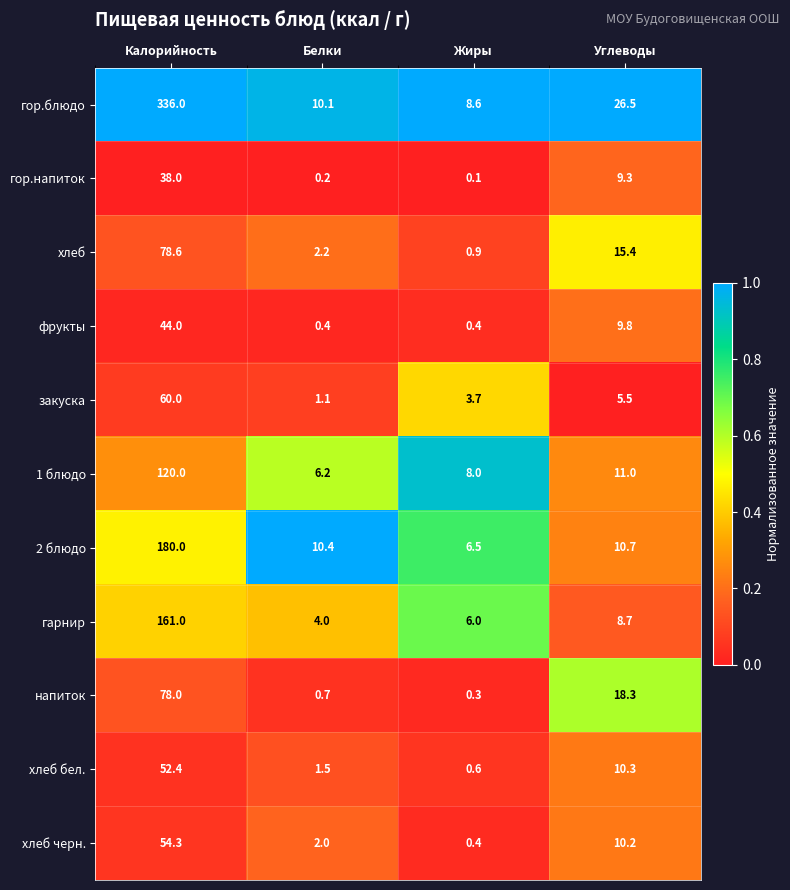

What is the sum of the 2 блюдо values at Жиры and Углеводы?

17.2